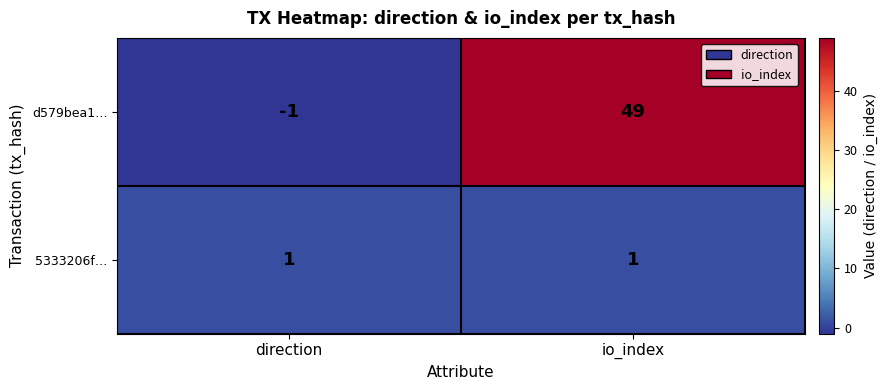

Reading left to right, list all the values displayed in this chart.

d579bea1…: -1	49
5333206f…: 1	1